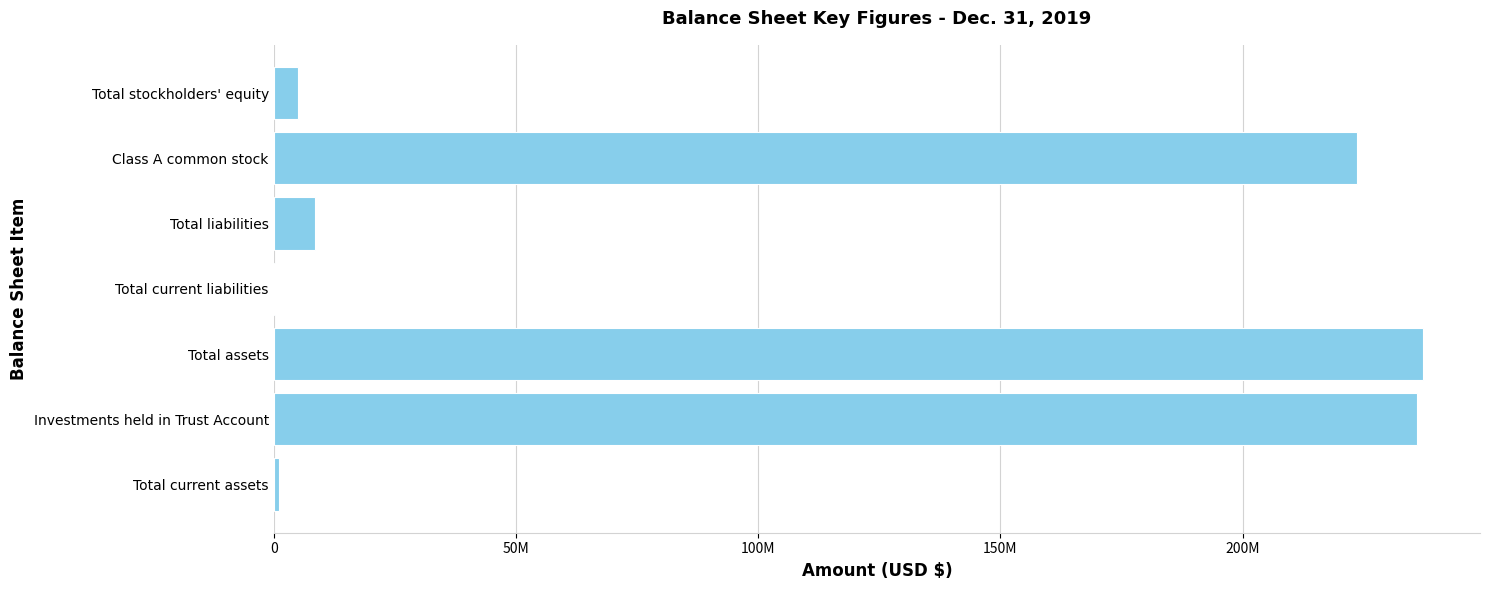

Are the bars horizontal?

Yes